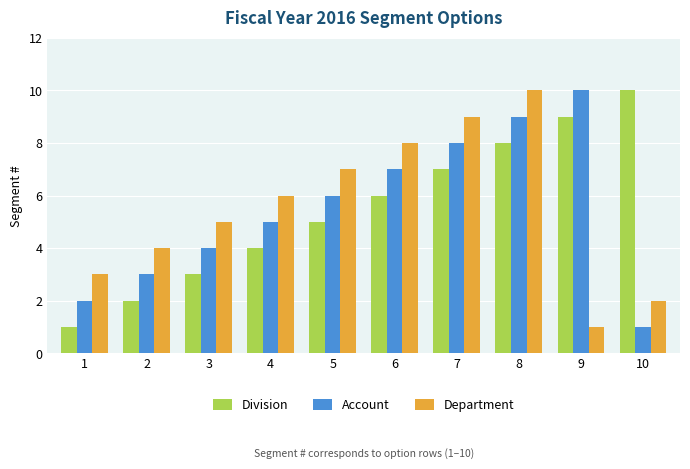

What is the difference between the maximum and minimum values in the Account series?

9